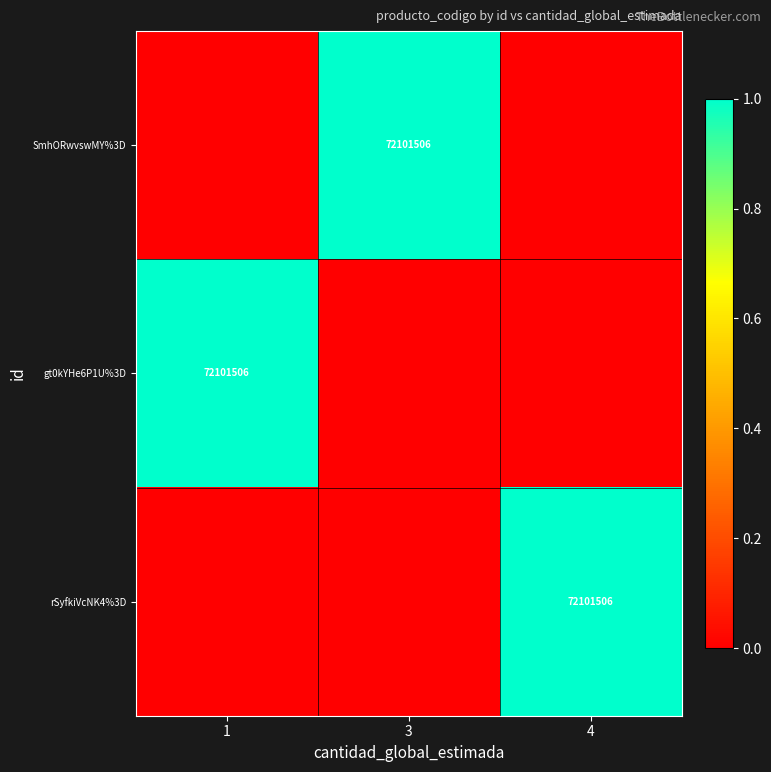

The value of SmhORwvswMY%3D at 3 is 20216430. True or false?

False